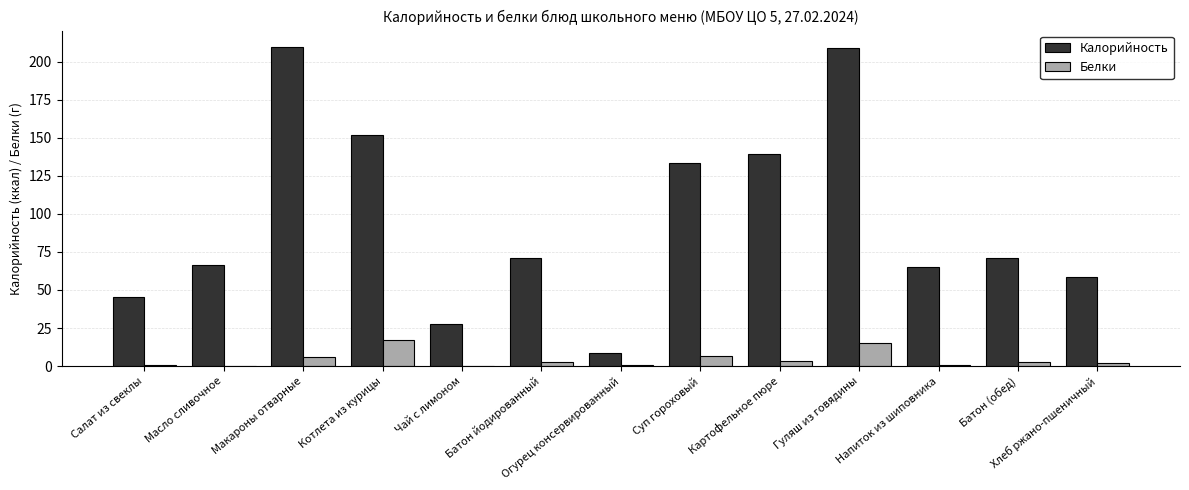

What are all the series names shown in the legend?

Калорийность, Белки